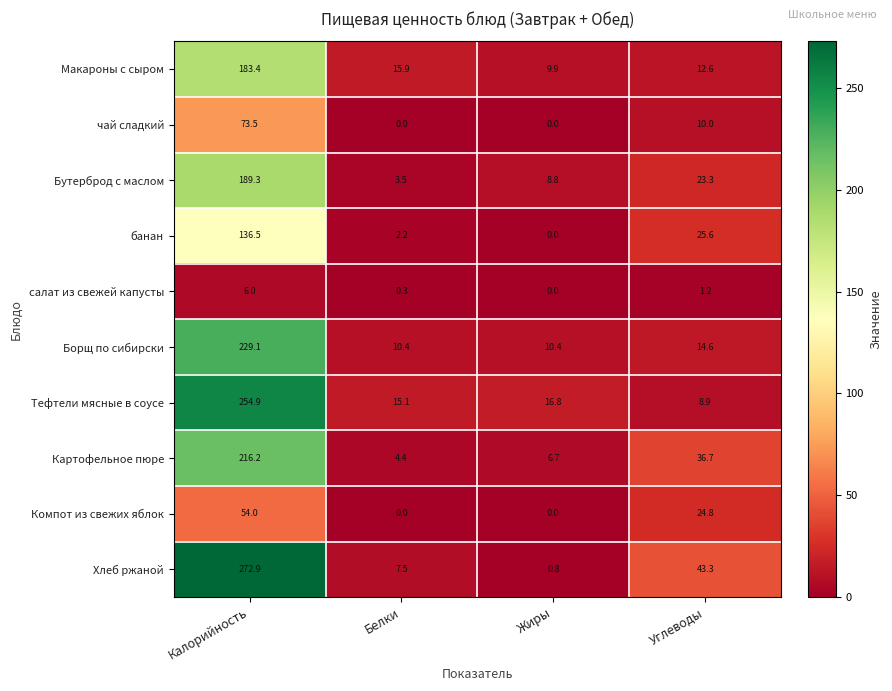

The value of банан at Калорийность is 83.2. True or false?

False